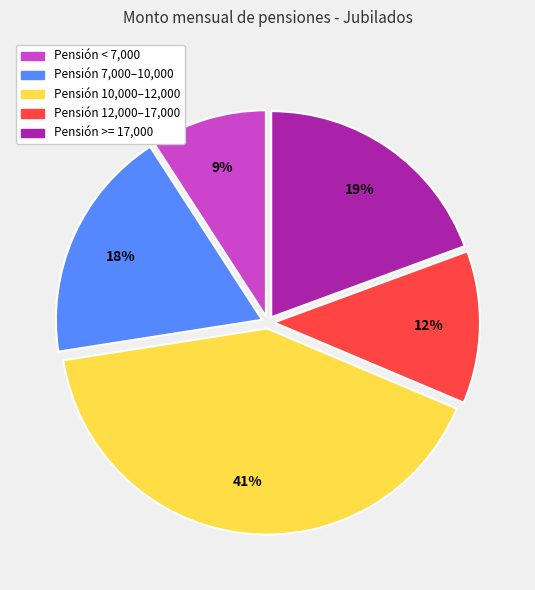

How many slices are in this pie chart?

5